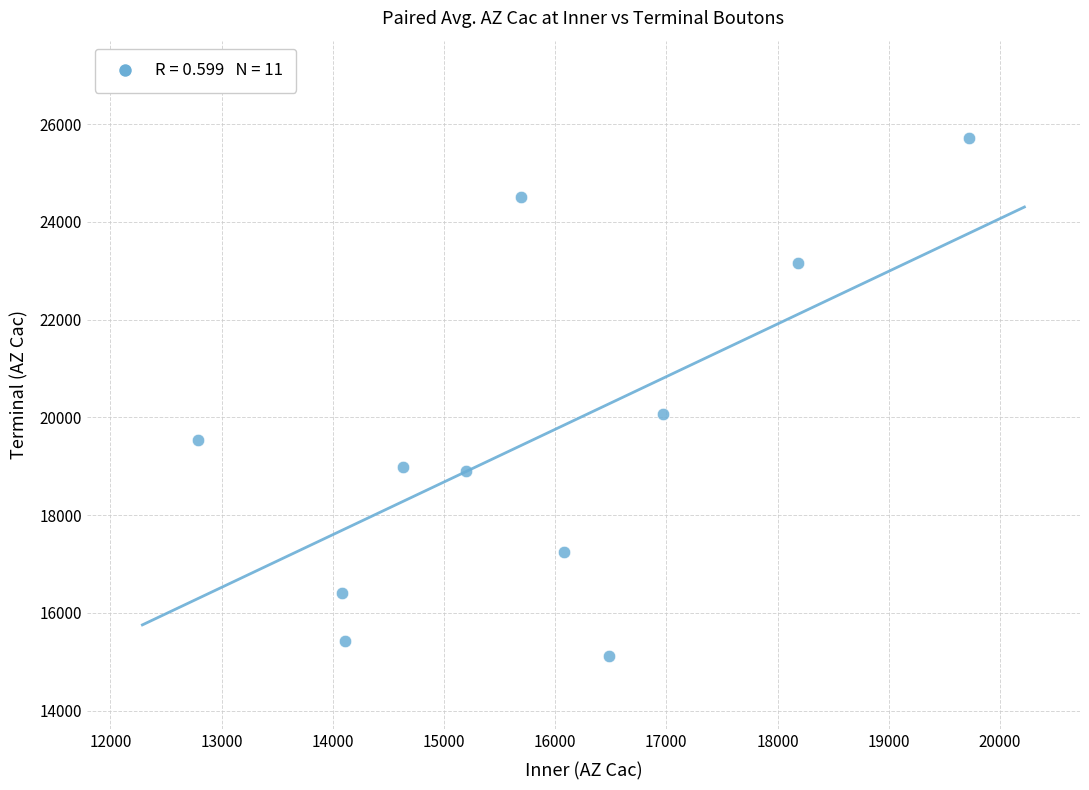

What Y value in the scatter plot is closest to 20417?

20075.4